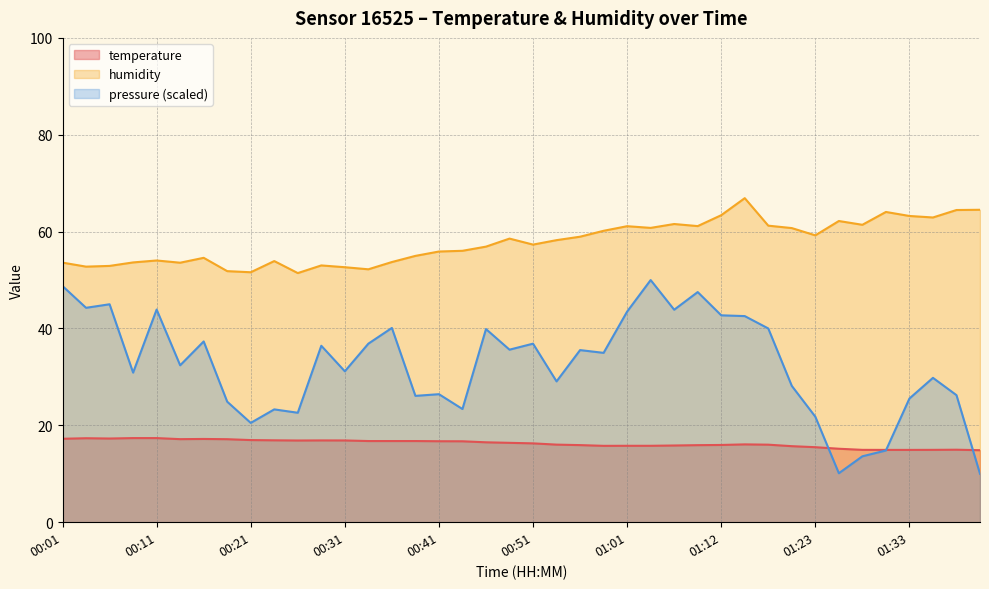

Rank the series by their maximum value, from lowest to highest.

temperature, pressure (scaled), humidity